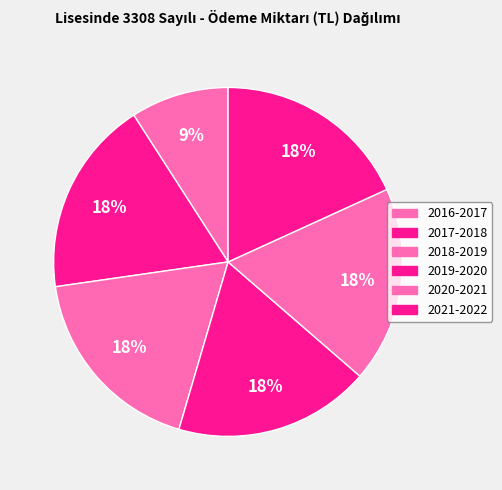

How many segments does this pie chart have?

6